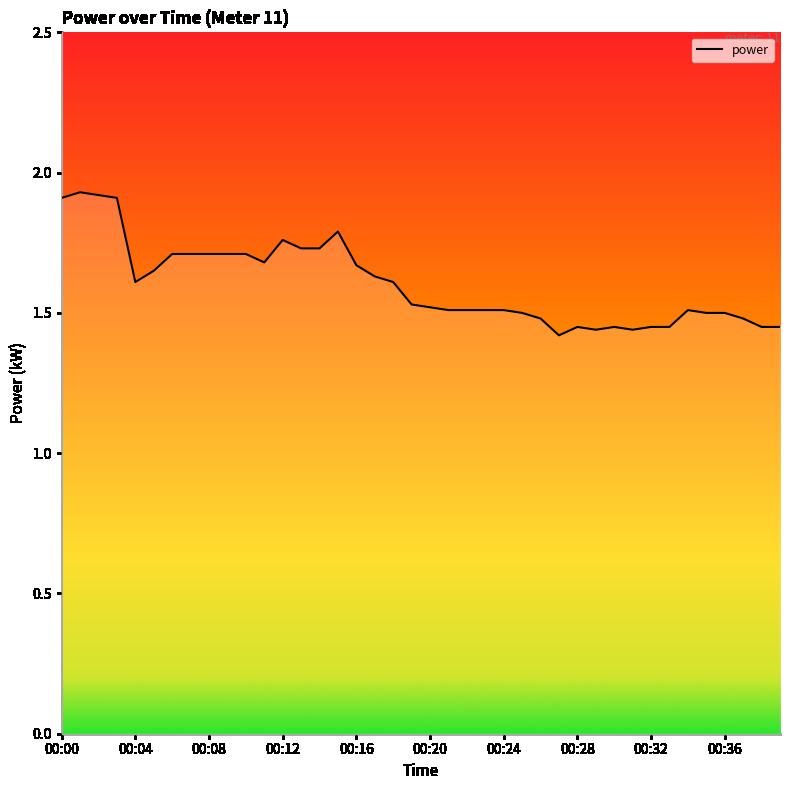

What is the difference between the second highest and minimum values?

0.5